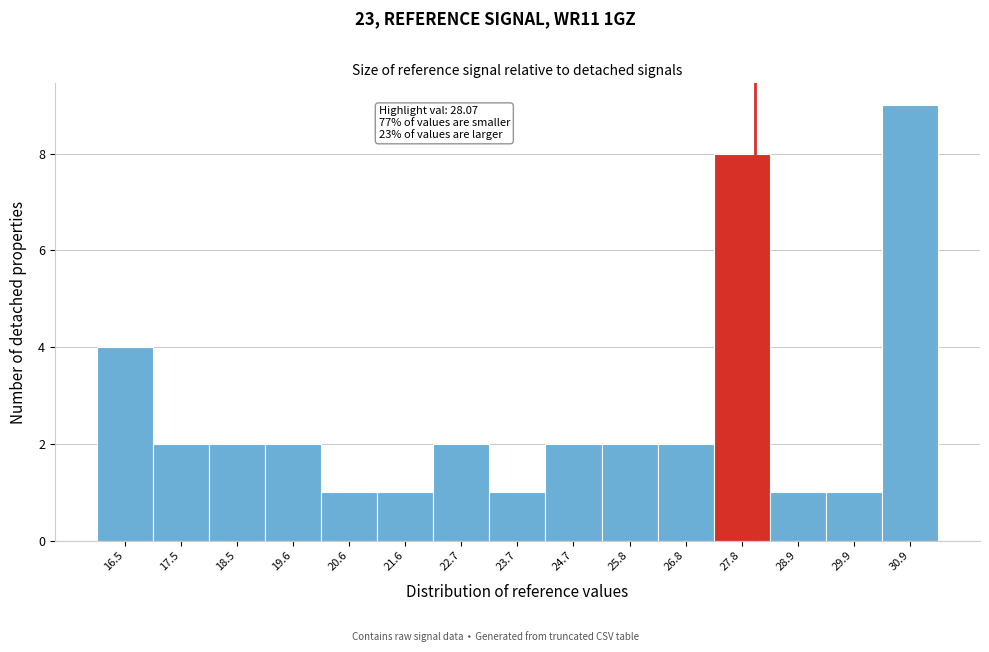

Over which range of the x-axis is the bar tallest?

30.4 to 31.4